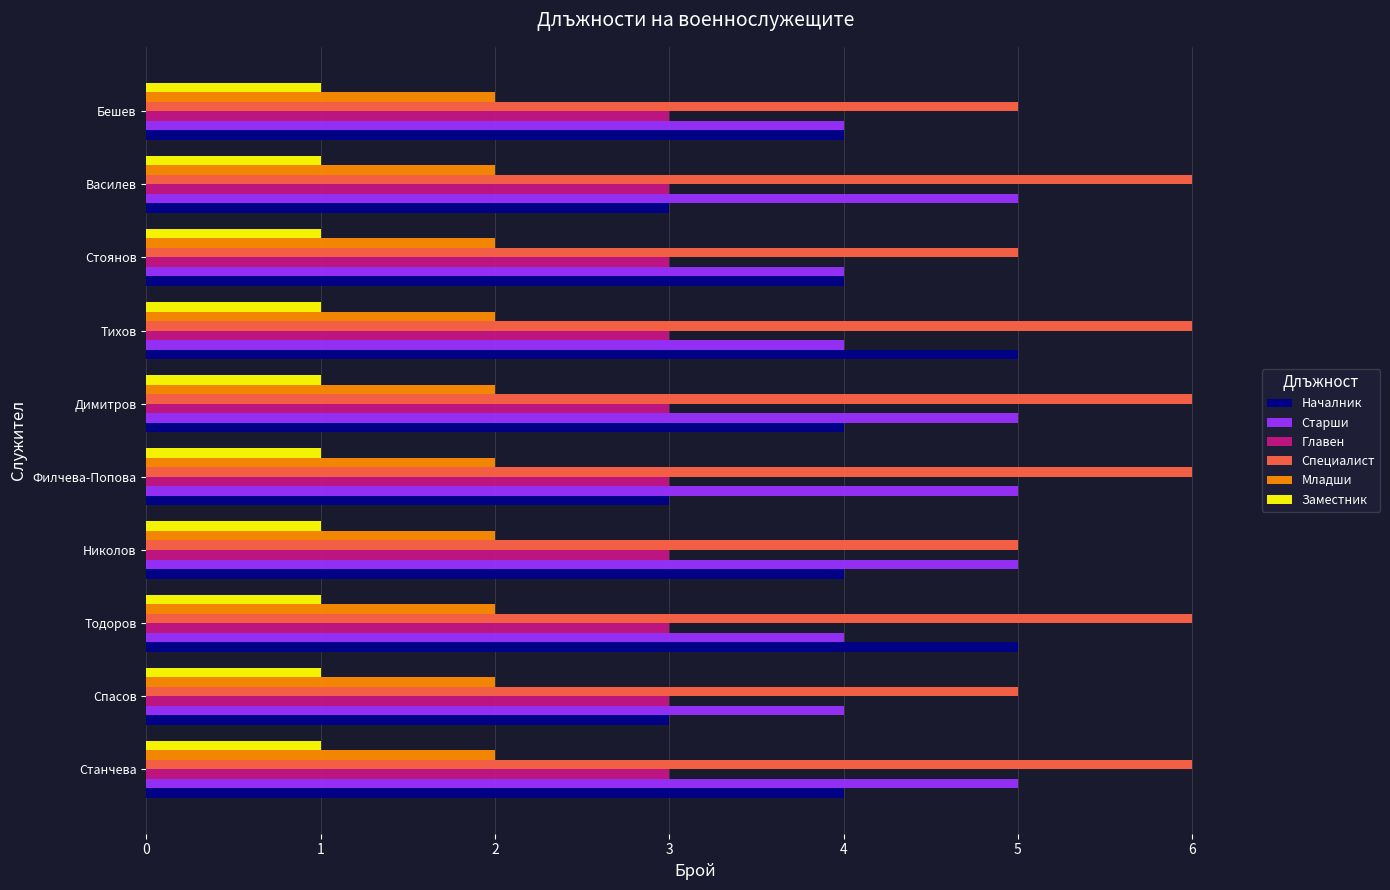

The value of Специалист at Василев is 6. True or false?

True